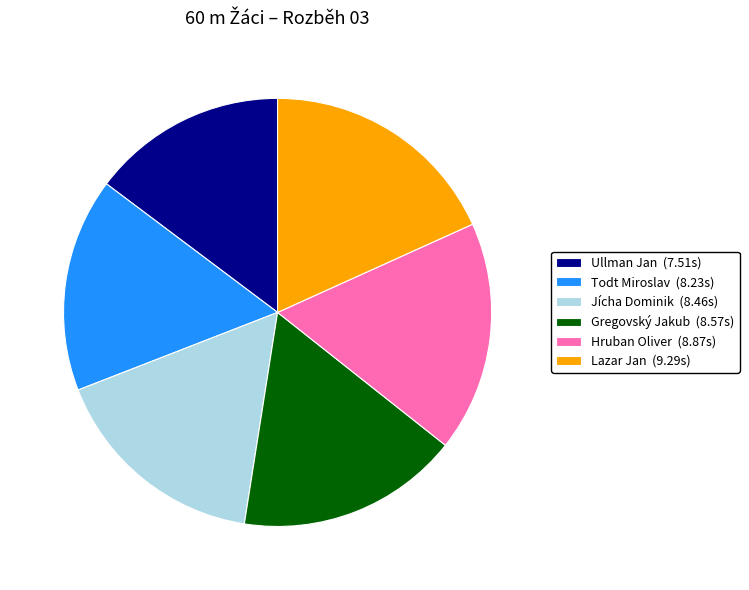

What is the ratio of the value at Ullman Jan (7.51s) to the value at Todt Miroslav (8.23s)?

0.9